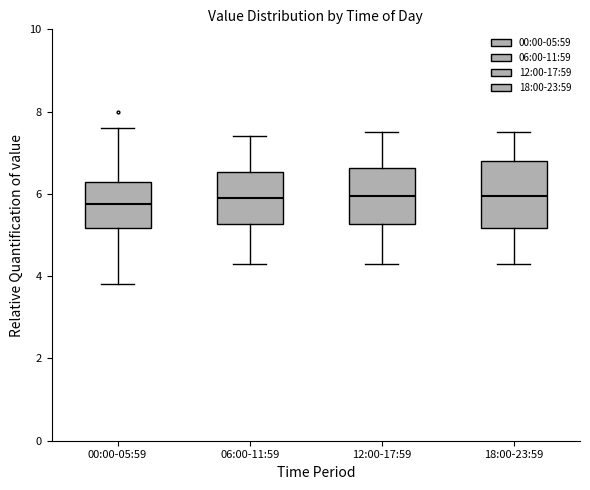

Where is the upper edge of the box for 12:00-17:59 on the y-axis? The values are not printed on the chart, so give them approximately, as read against the axis.

6.6